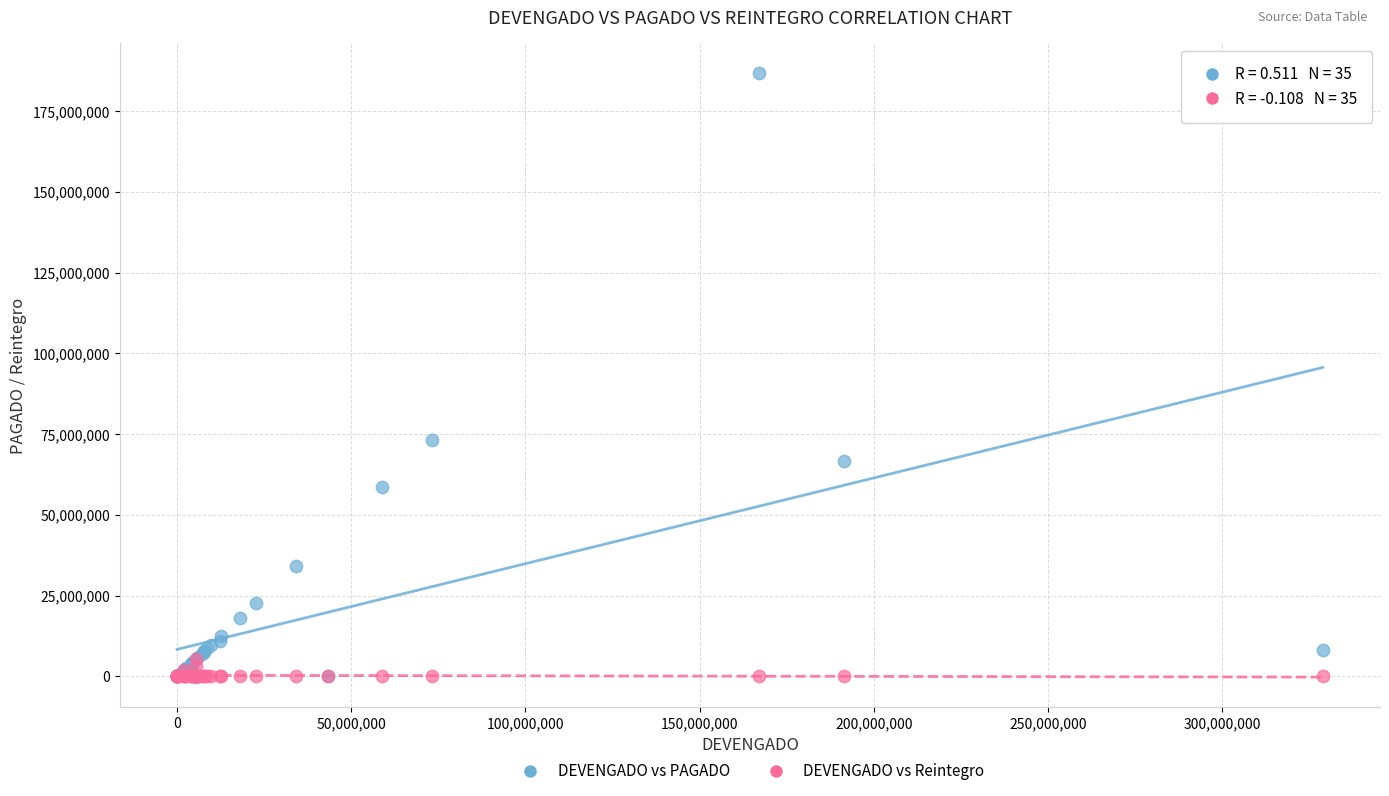

In the DEVENGADO vs PAGADO series, what Y value is closest to 93317826?

73048453.0